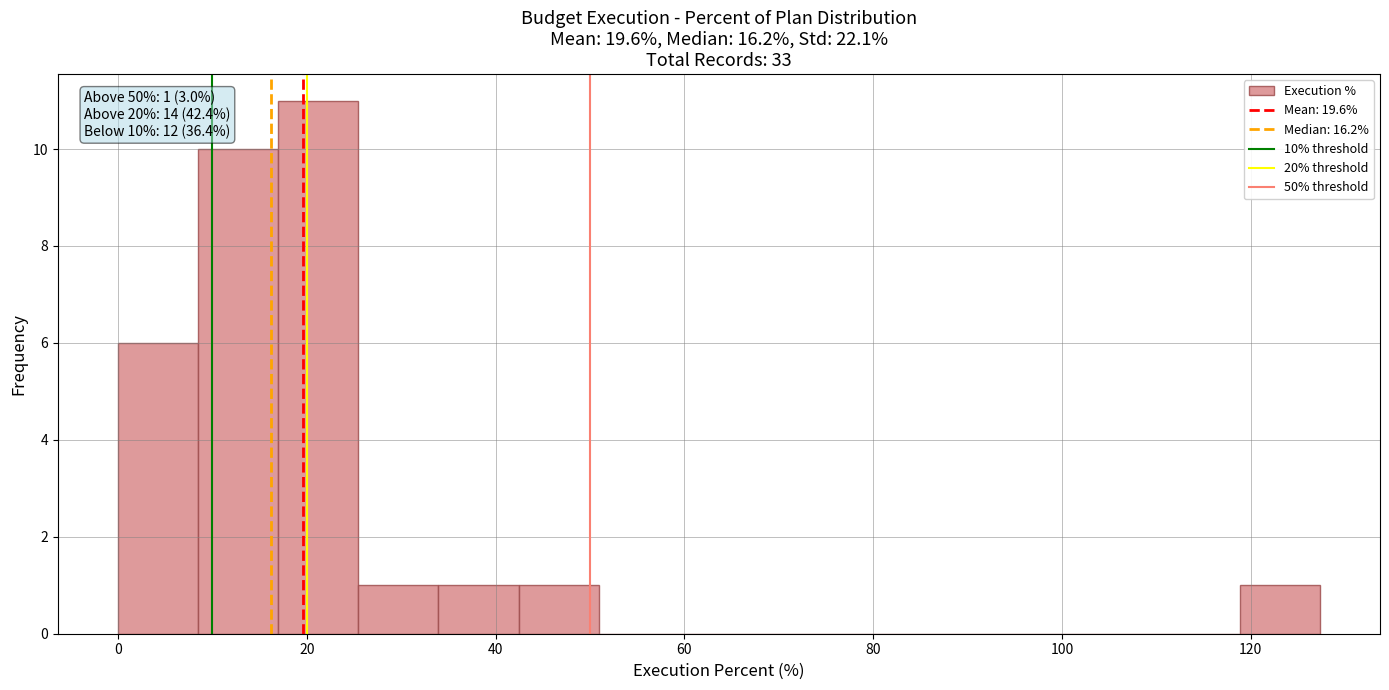

Over which range of the x-axis is the bar tallest?

16 to 26